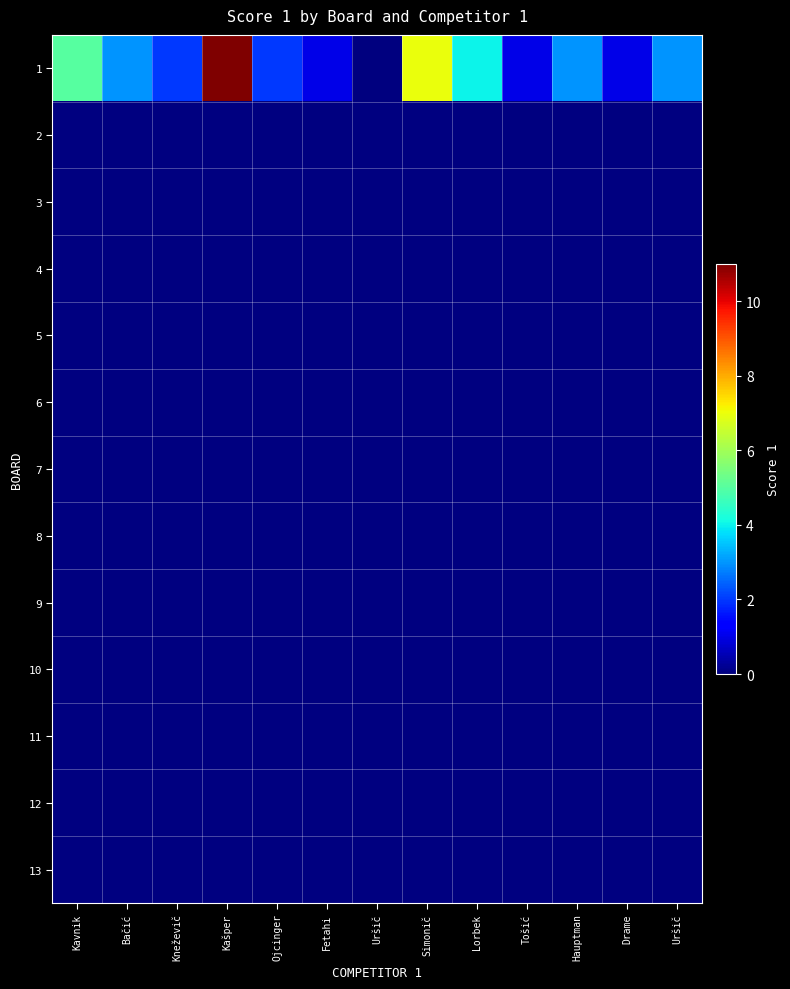

The 1 series shows 1.7 at Fetahi. True or false?

False